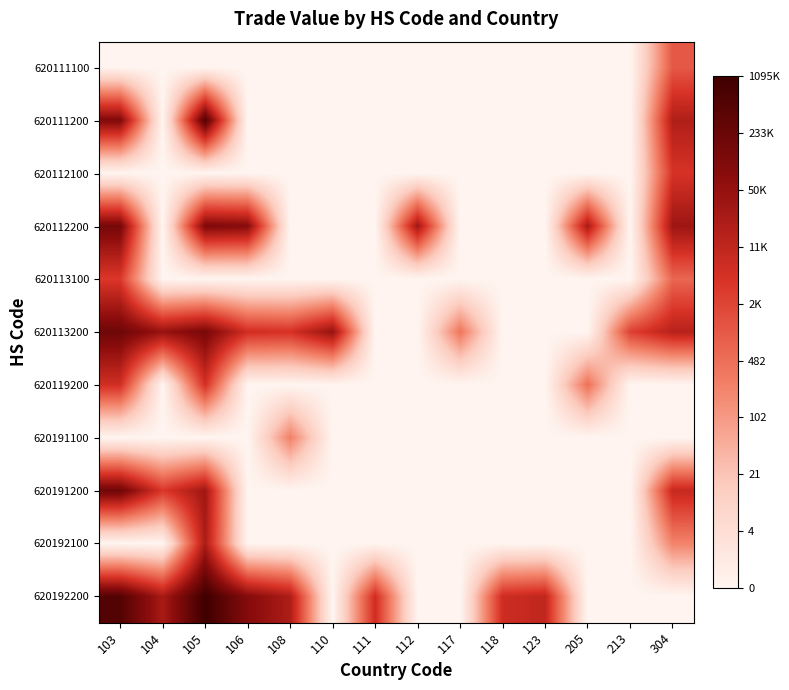

How many series are shown in this chart?

11